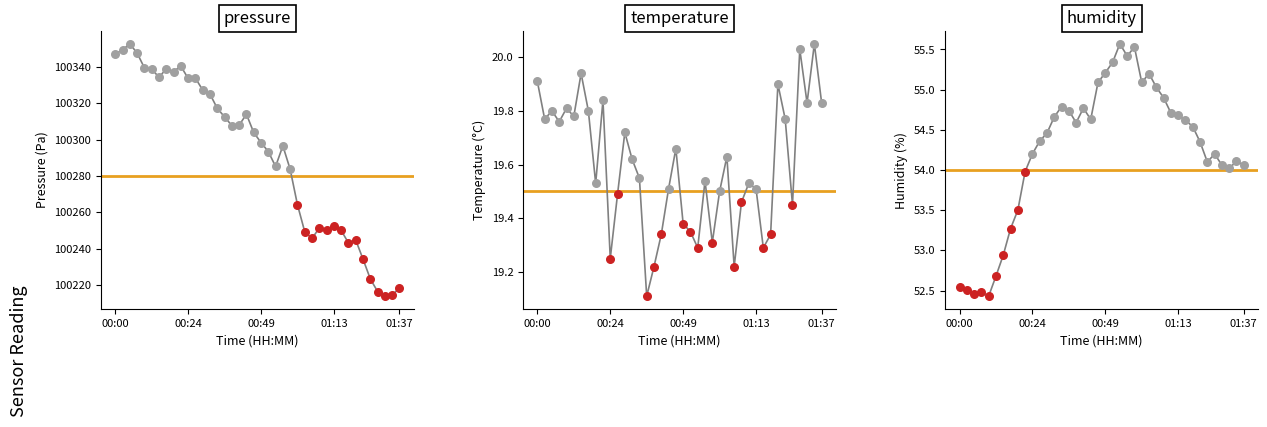

What are all the series names shown in the legend?

pressure, temperature, humidity